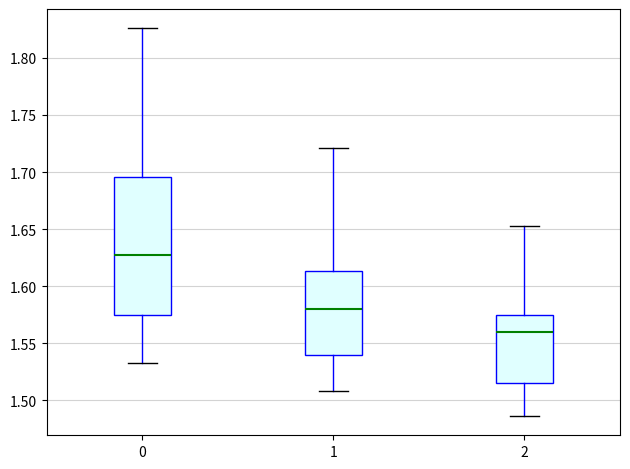

Comparing the boxes themselves (not the whiskers), which one is the tallest?

0